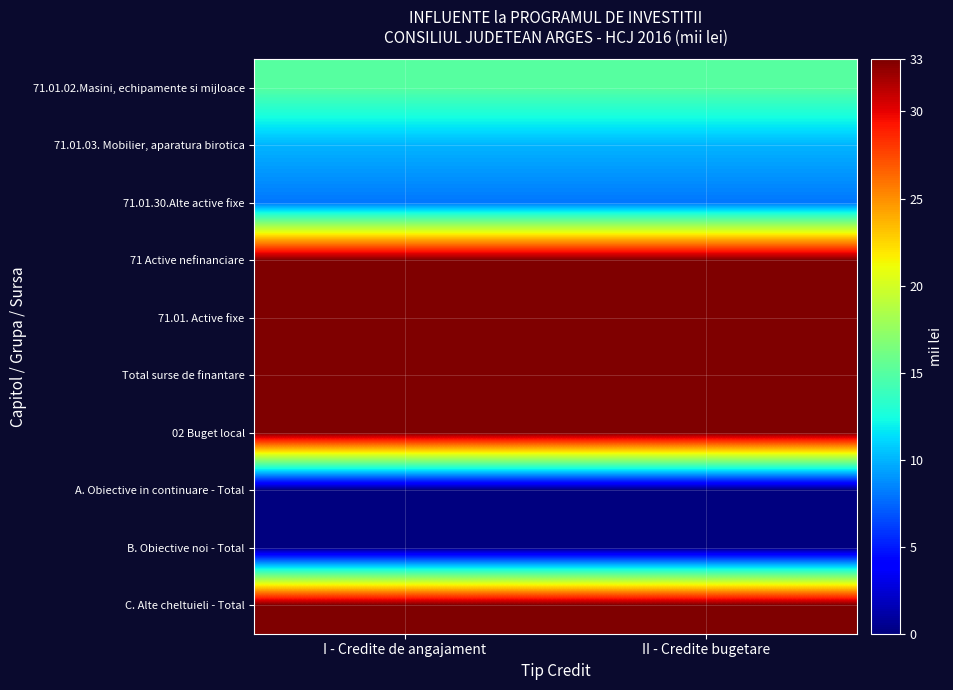

Which has a higher value, II - Credite bugetare or I - Credite de angajament?

II - Credite bugetare